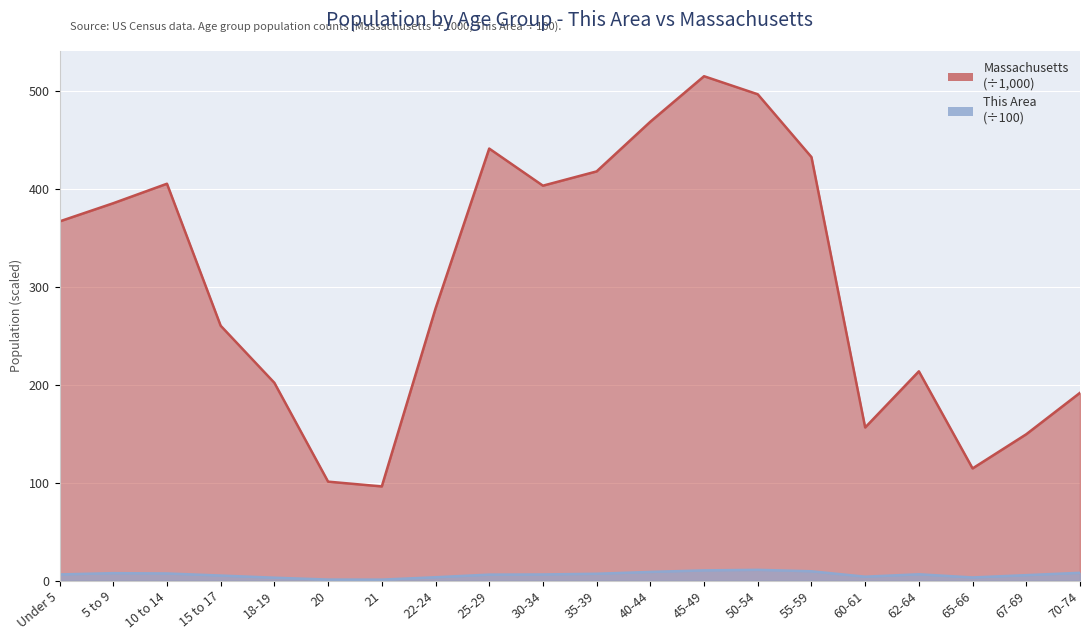

Rank the series by their average value, from highest to lowest.

Massachusetts, This Area